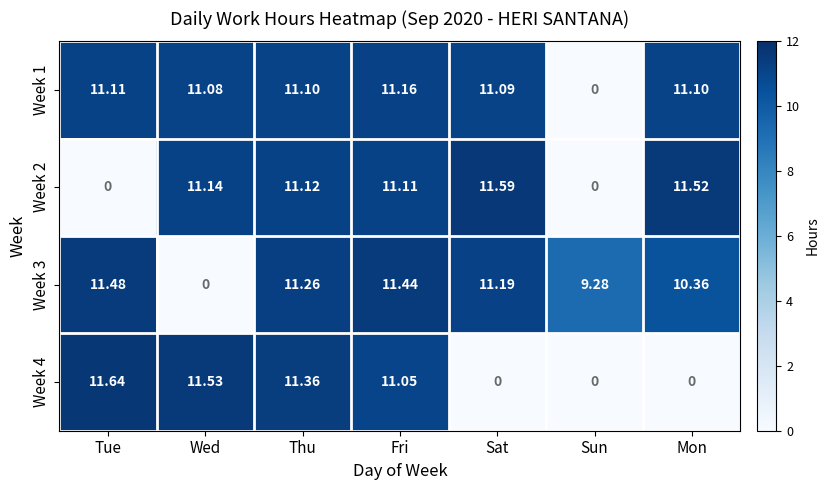

Is the value of Week 4 at Fri greater than the value of Week 2 at Sat?

No